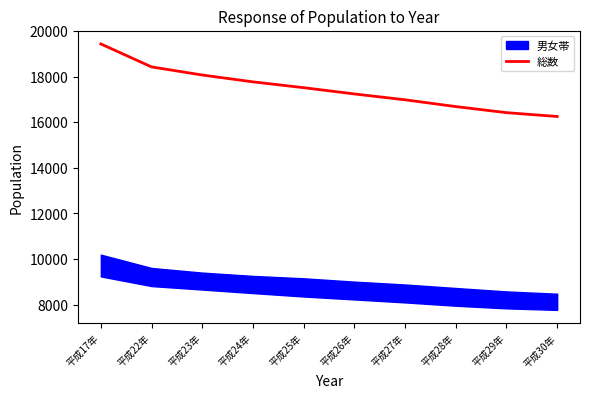

List the labels in order of value, largest first.

平成17年, 平成22年, 平成23年, 平成24年, 平成25年, 平成26年, 平成27年, 平成28年, 平成29年, 平成30年